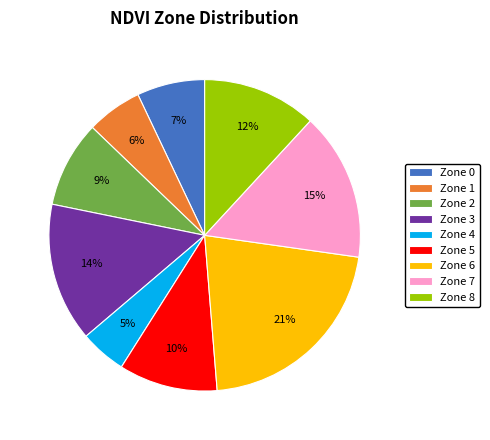

Rank the categories by value from highest to lowest.

Zone 6, Zone 7, Zone 3, Zone 8, Zone 5, Zone 2, Zone 0, Zone 1, Zone 4